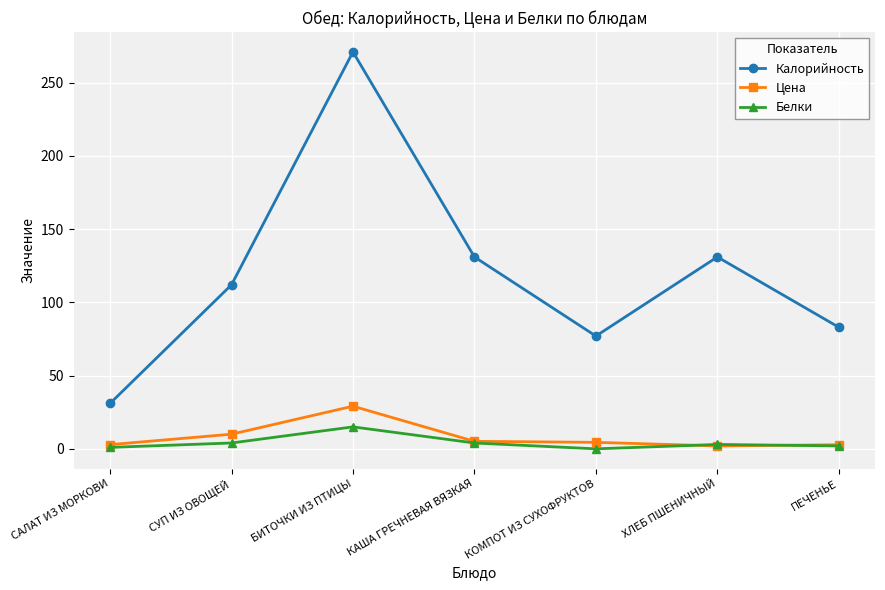

Which series has the largest range (max minus min)?

Калорийность